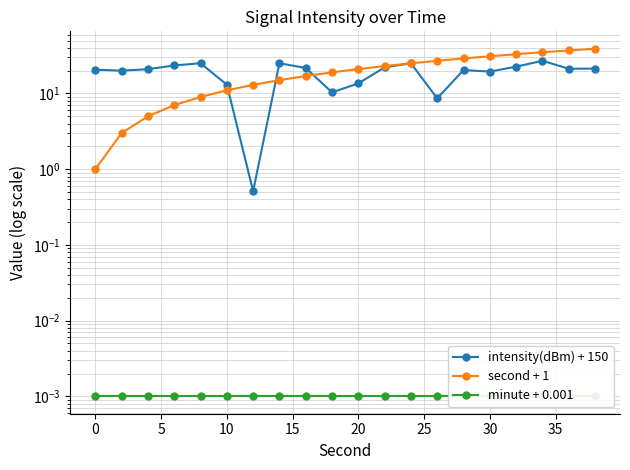

How many values in the intensity(dBm) + 150 series are below 21?

10